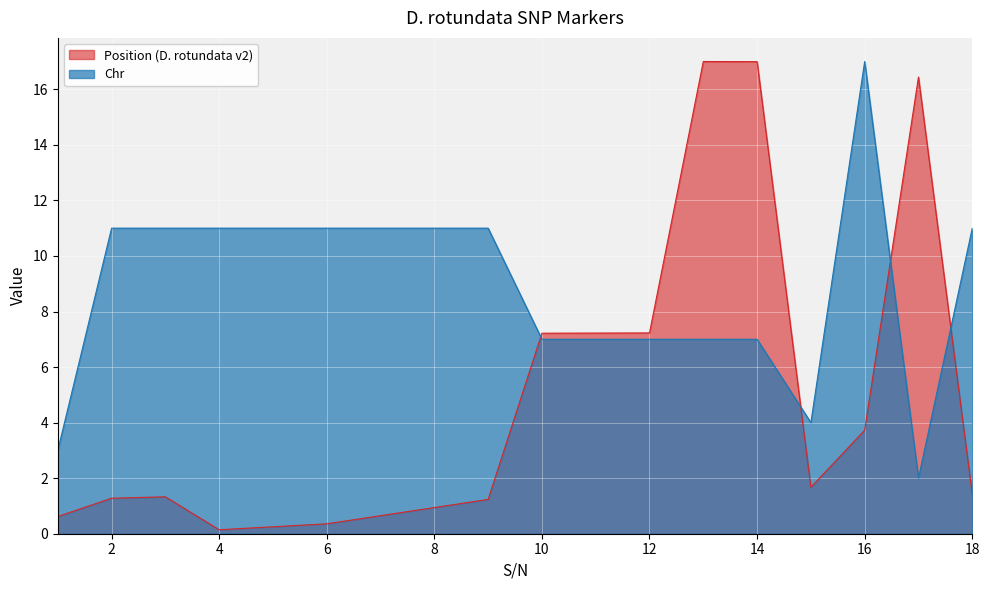

How many interior local valleys does the Position (D. rotundata v2) series have?

2